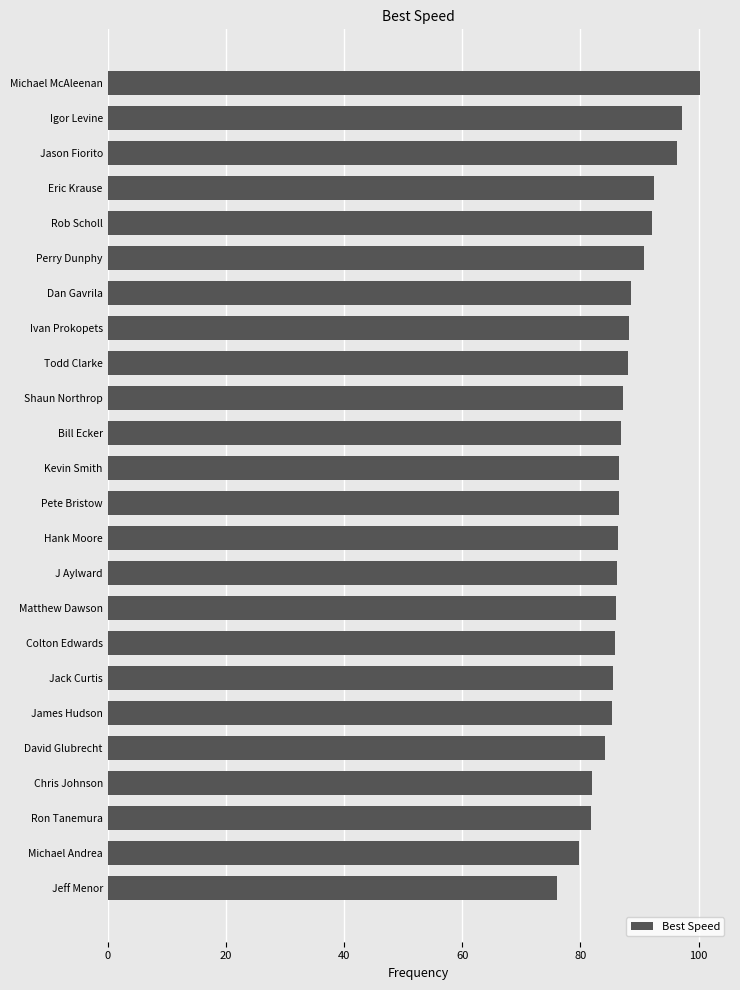

What is the sum of the values at Pete Bristow and Igor Levine?

183.6